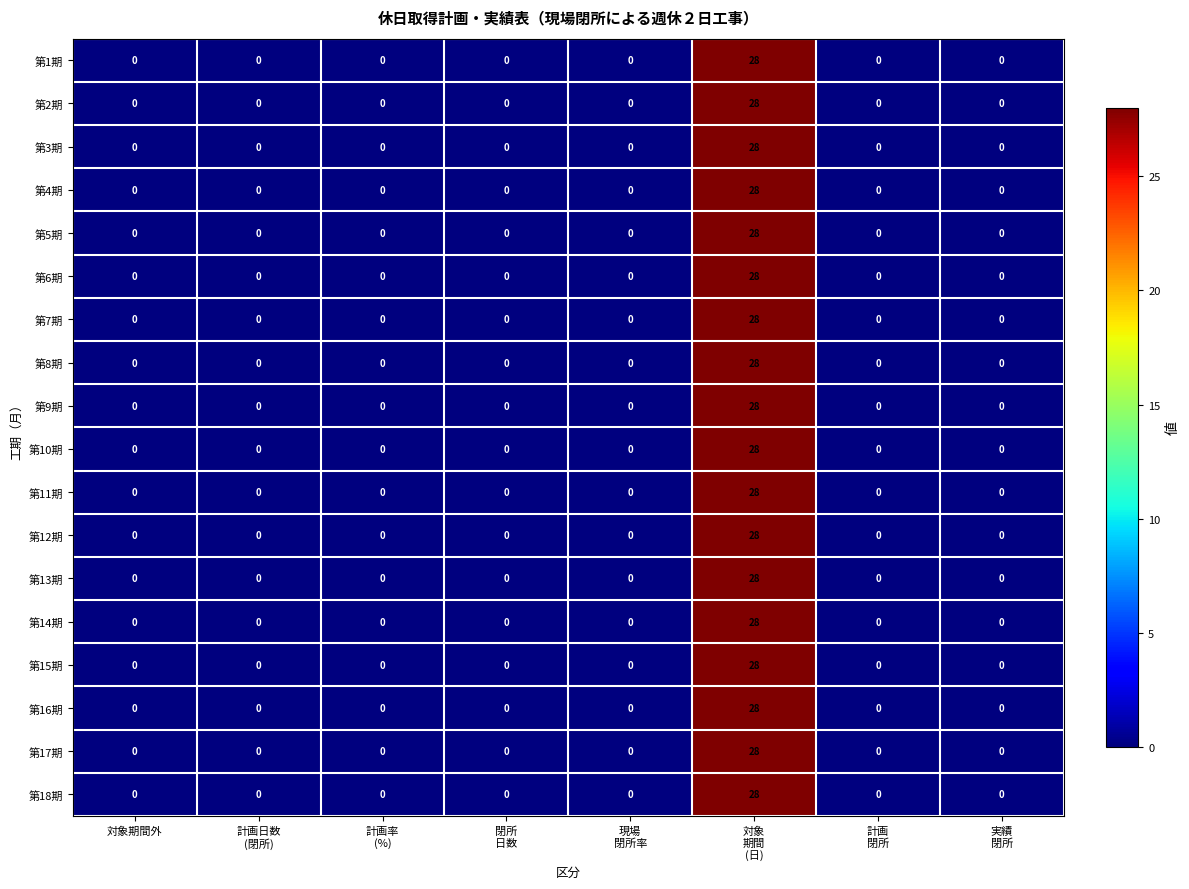

The value of 第7期 at 対象期間外 is 0. True or false?

True